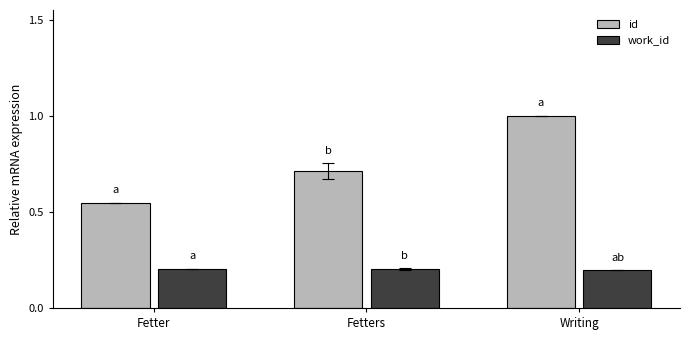

At which category is the sum across all series the highest?

Writing